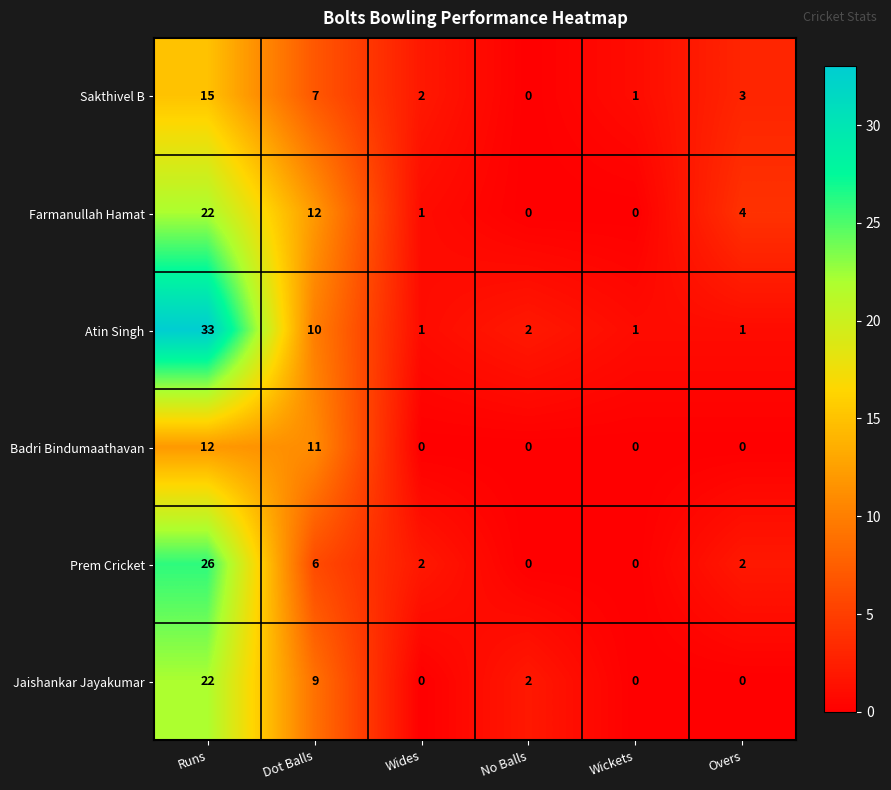

What is the sum of the Farmanullah Hamat values at Wickets and Overs?

4